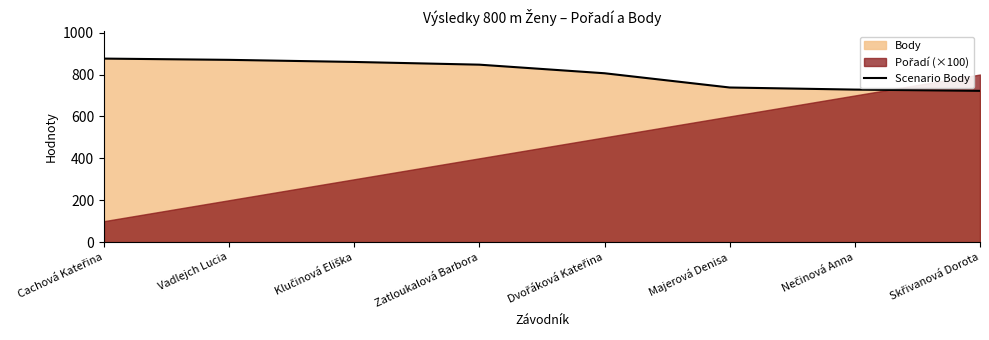

What is the difference between the maximum and second lowest values?

148